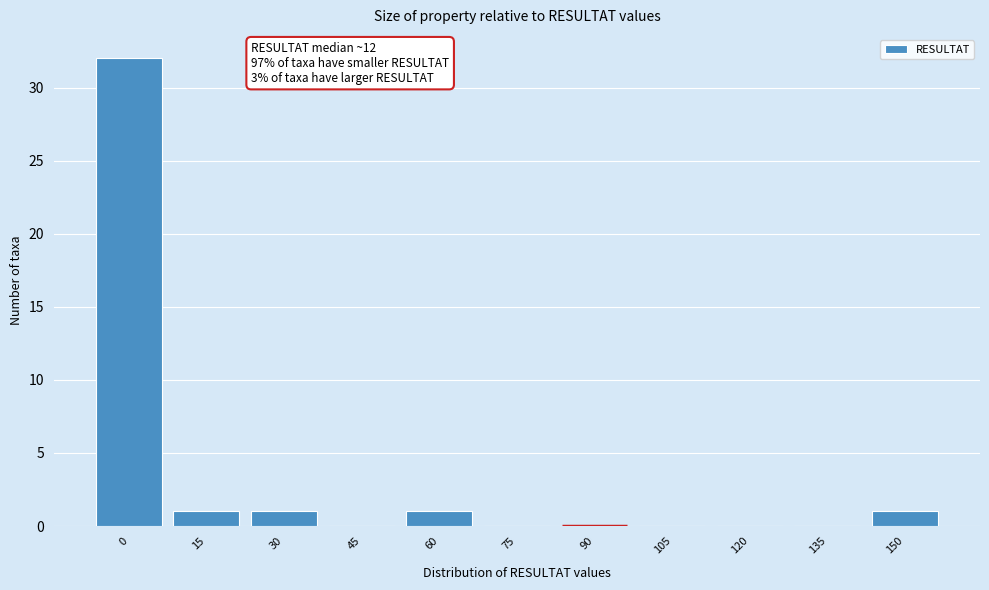

Reading right to left, what are all the values shown in this chart?

150=1	135=0	120=0	105=0	90=0	75=0	60=1	45=0	30=1	15=1	0=32